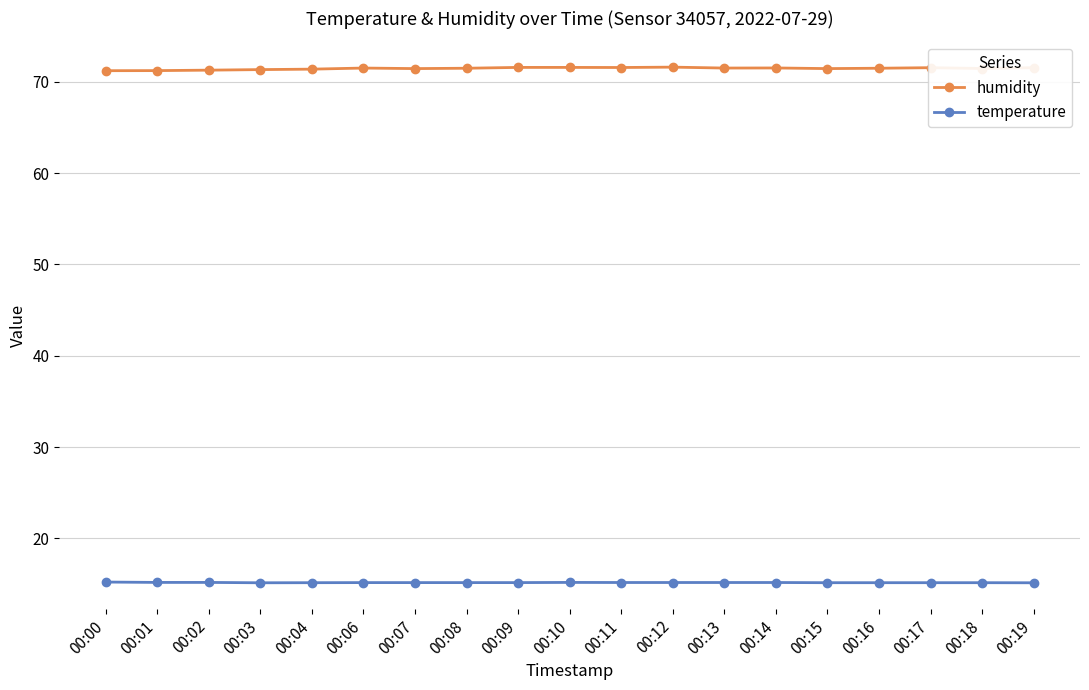

At how many categories does at least one series exceed 48?

19